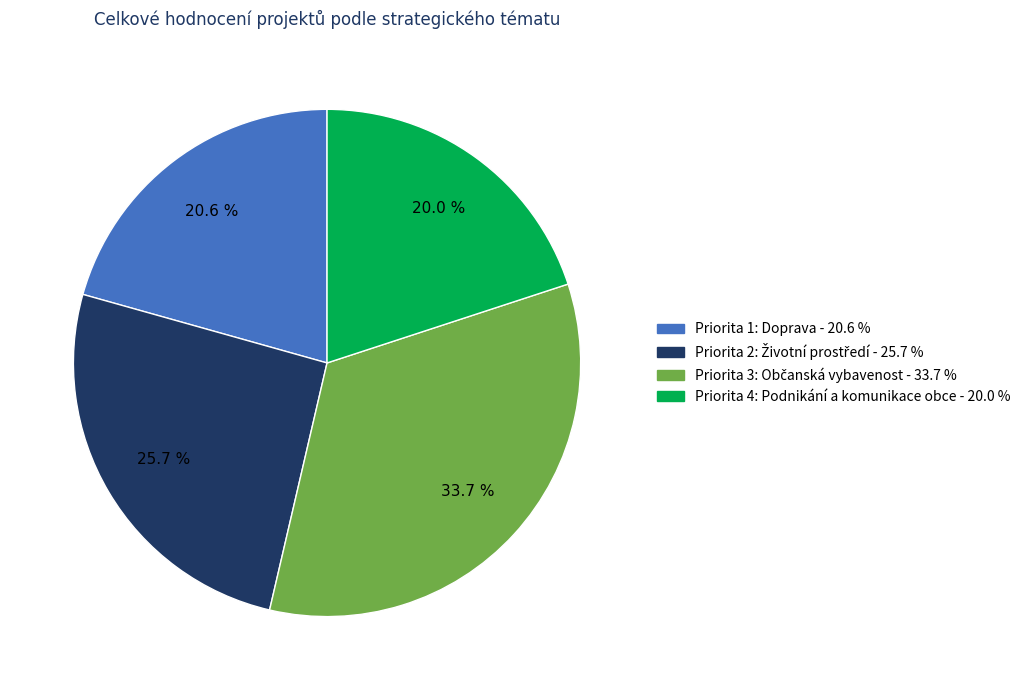

Is there any slice that represents more than half of the pie?

No